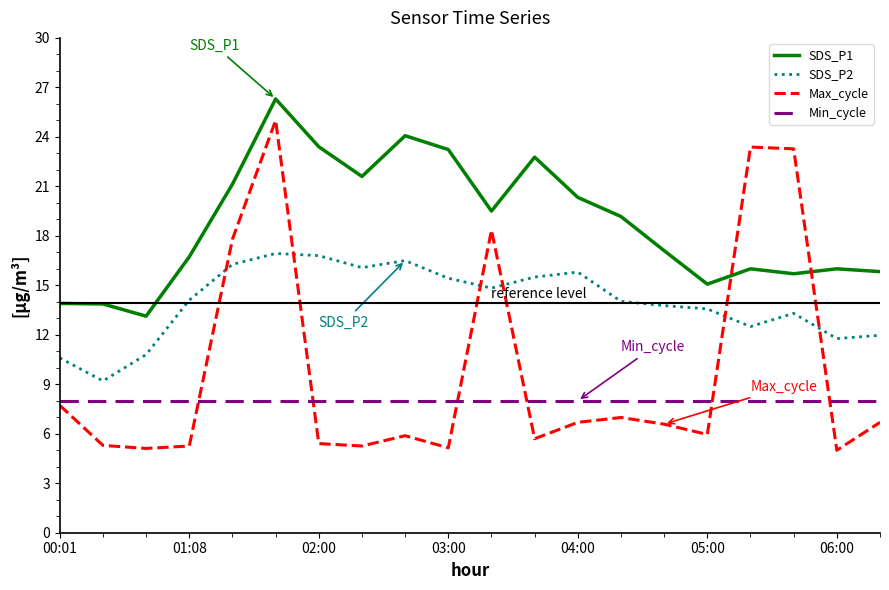

How many lines are shown in the chart?

4